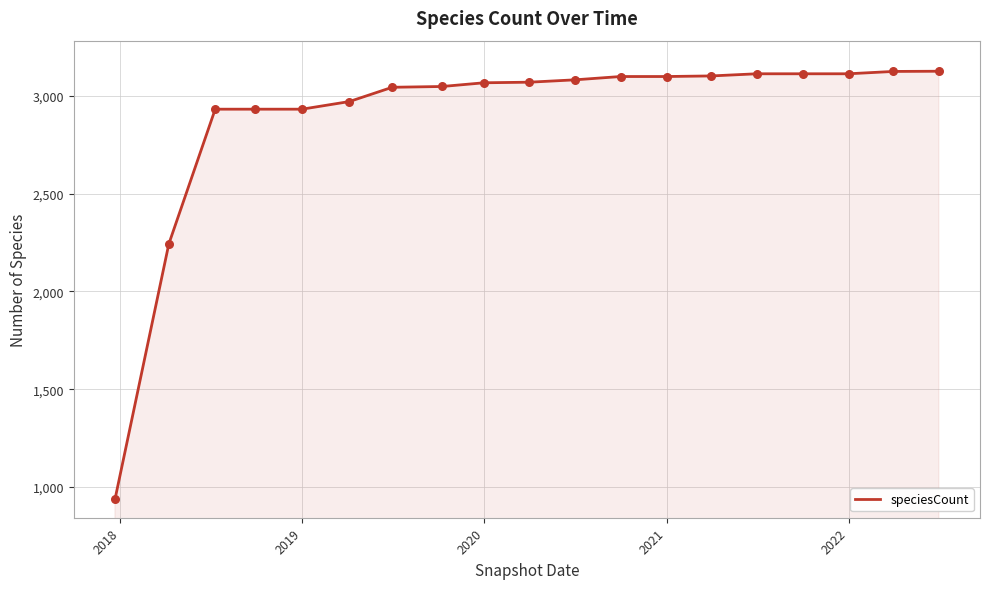

What is the greatest value displayed?

3126